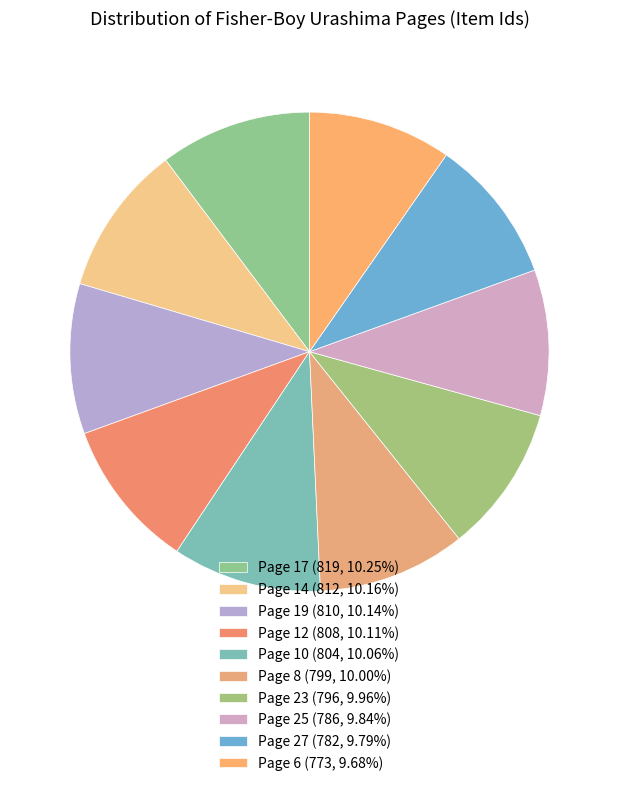

What is the change in value from Page 17 to Page 19?

-9